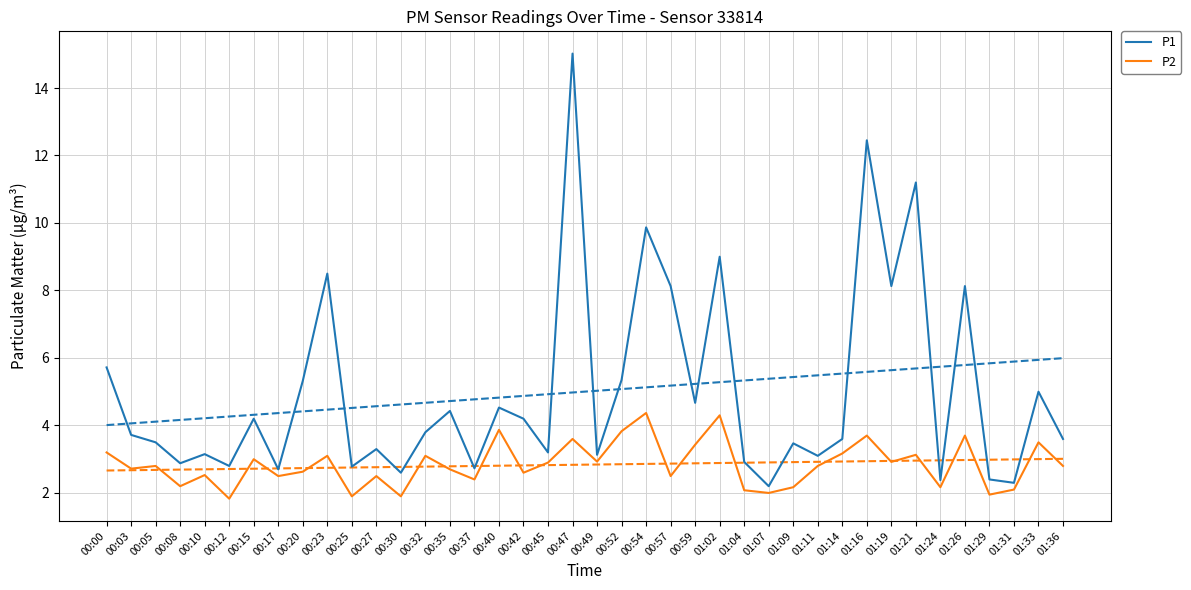

Which series has the widest spread of values?

P1